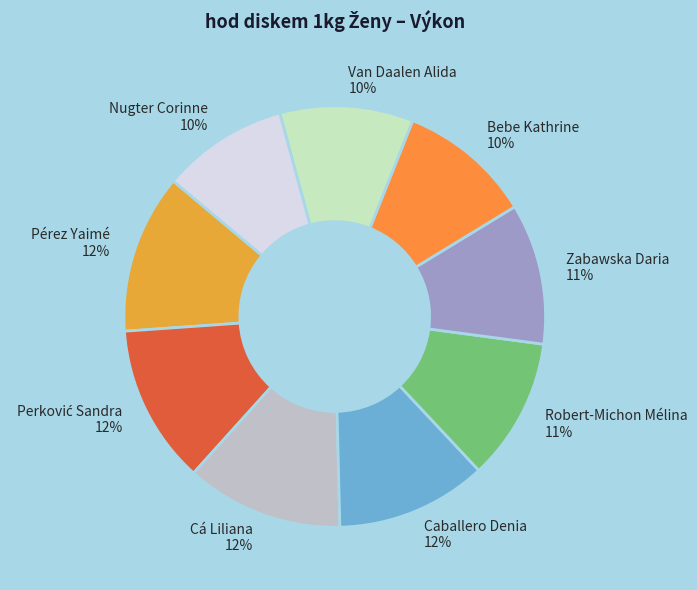

To the nearest percent, what percentage of the pie is Zabawska Daria?

11%